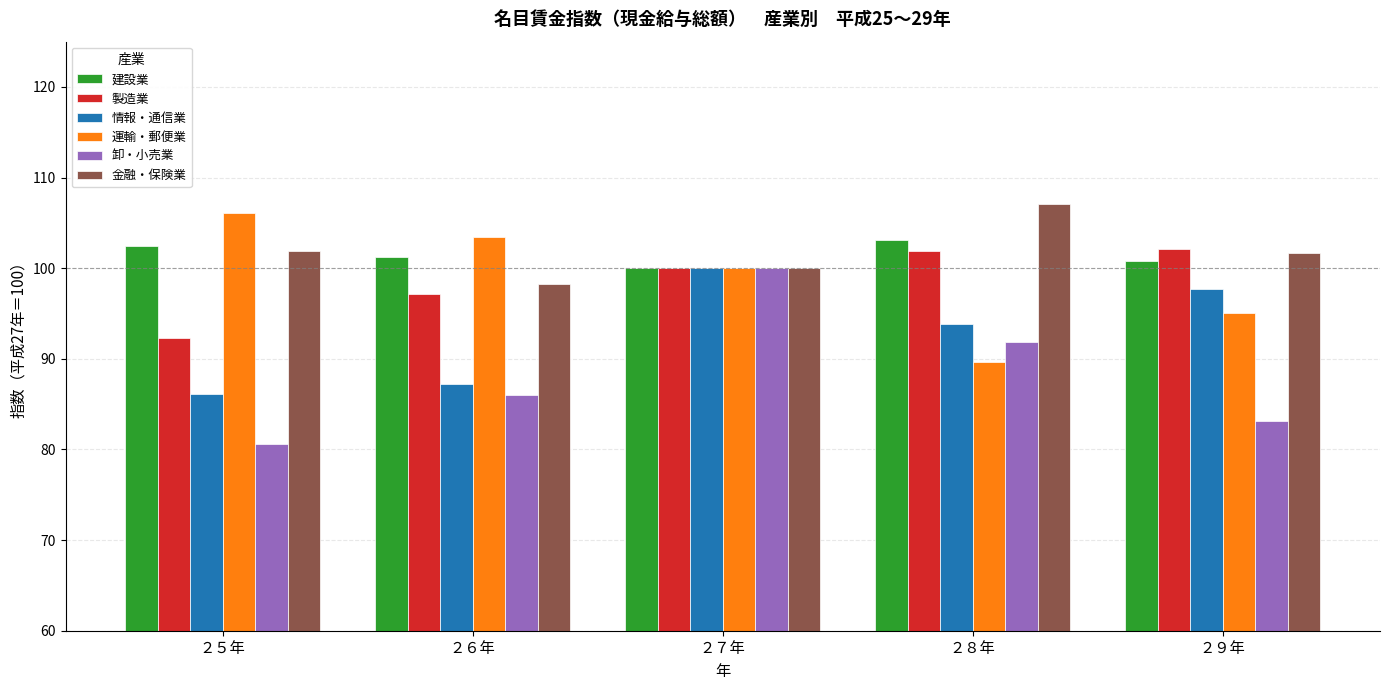

Rank the categories by 運輸・郵便業 value from lowest to highest.

２８年, ２９年, ２７年, ２６年, ２５年